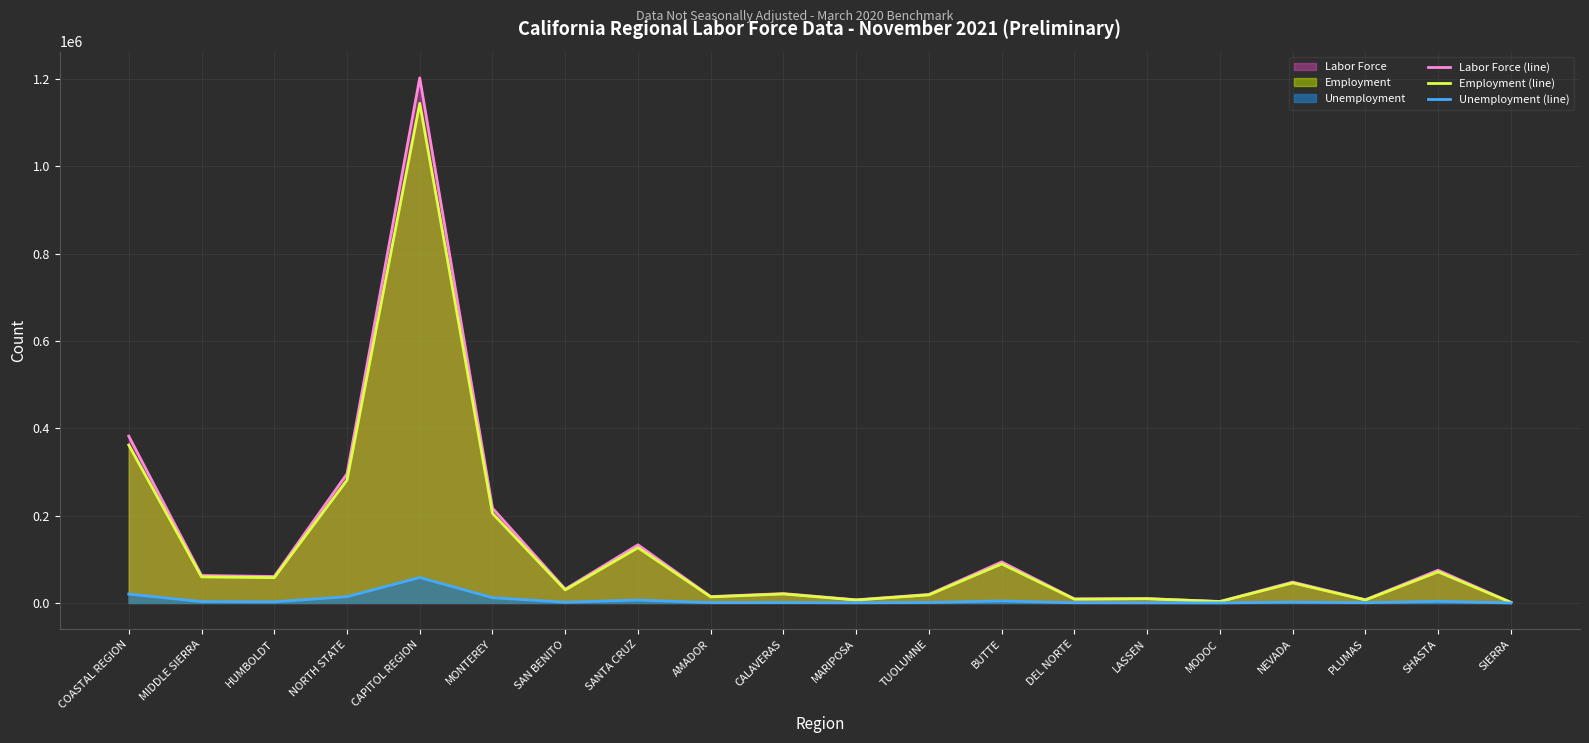

At how many categories does at least one series exceed 1017894?

1